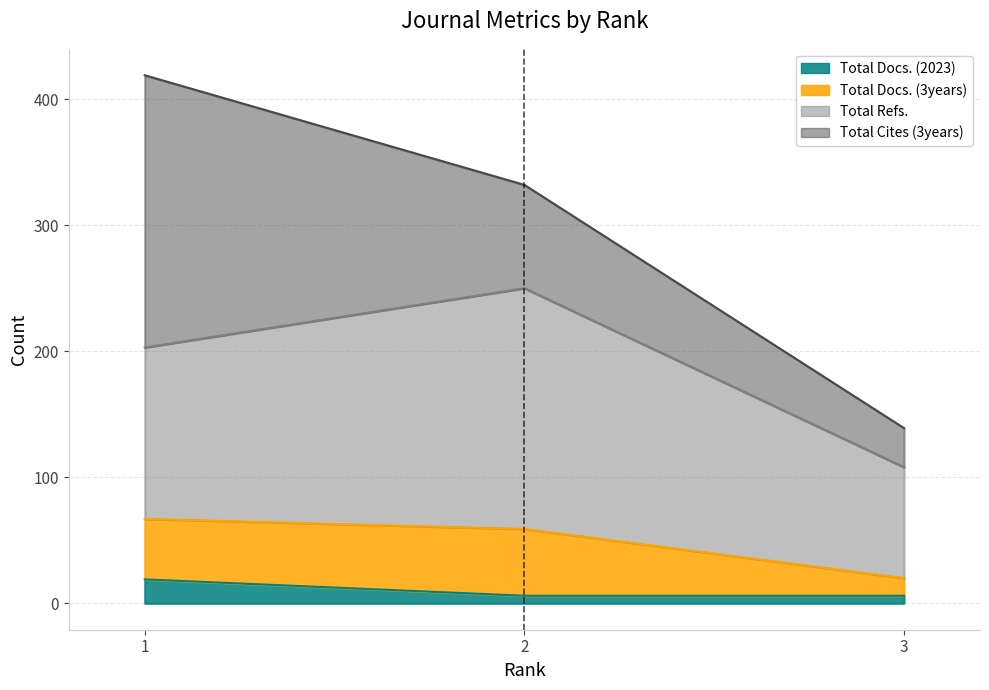

Which category has the highest value in the Total Cites (3years) series?

1